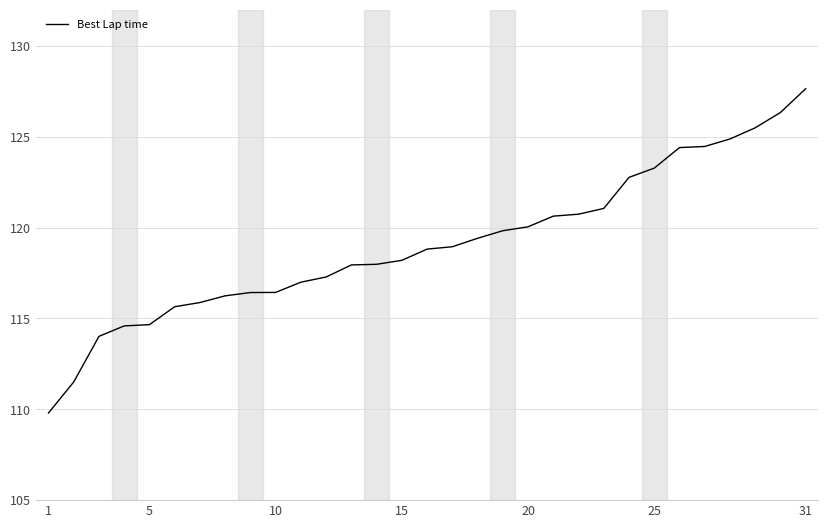

What is the difference between the maximum and minimum values?

17.9